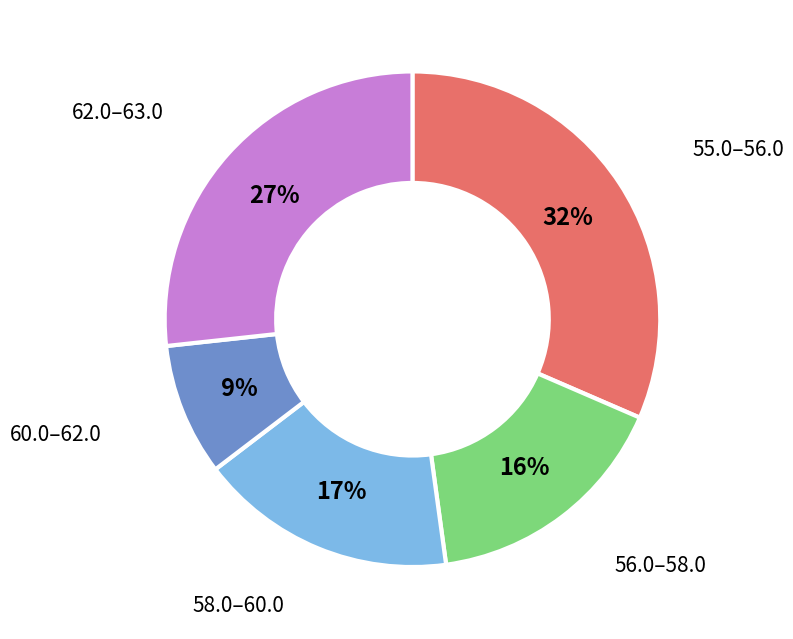

What percentage is the 58.0–60.0 slice, to the nearest percent?

17%